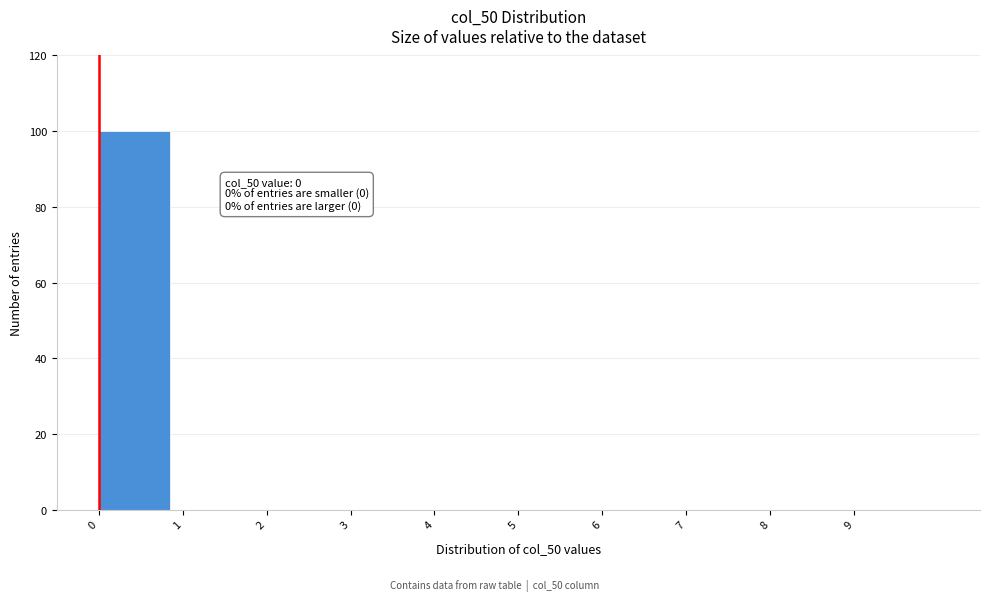

Which range on the x-axis has the tallest bar?

0 to 1